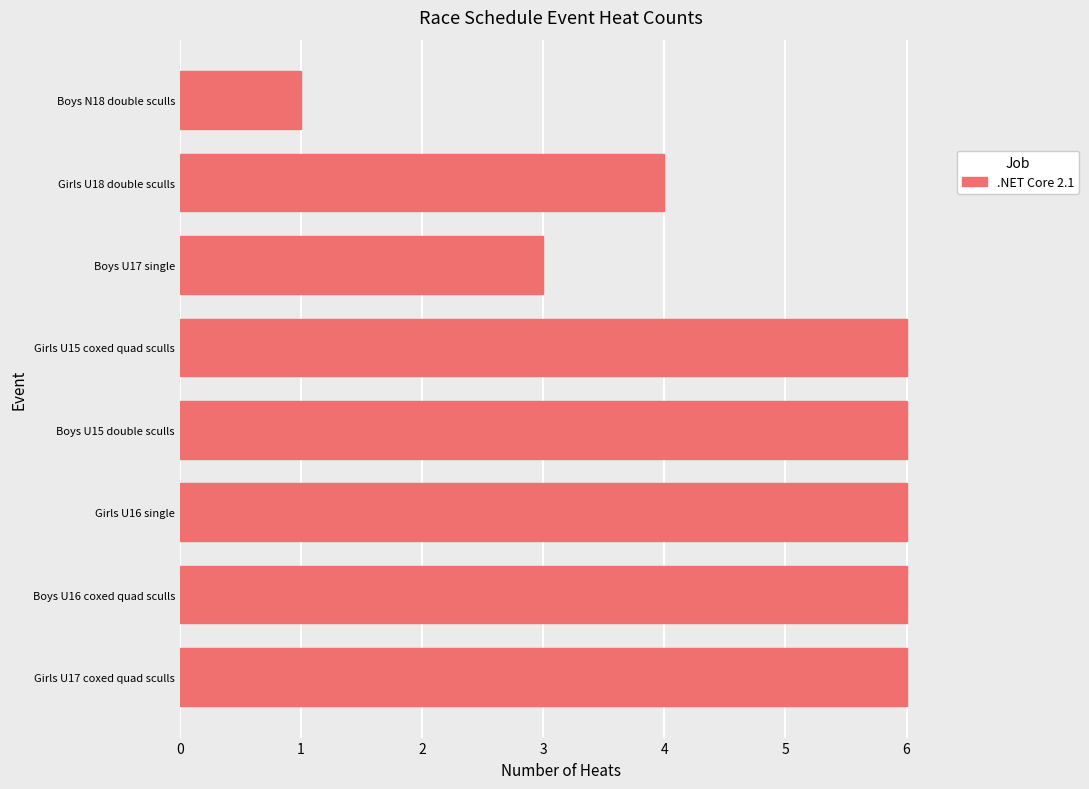

Does the chart contain any negative values?

No